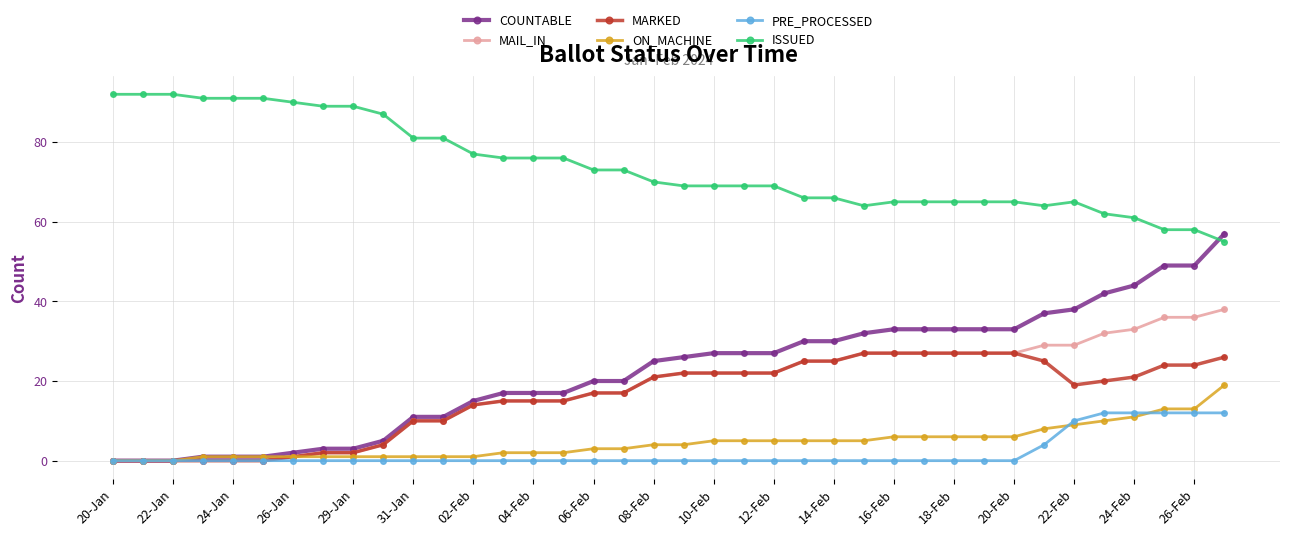

What is the lowest value of the ISSUED series?

55